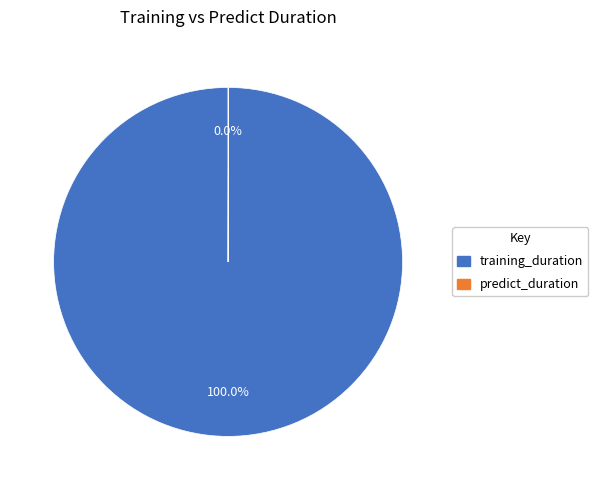

What is the largest slice in the pie chart?

training_duration